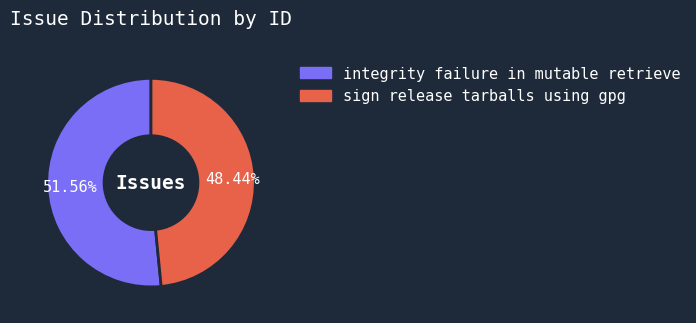

Combined, what portion of the pie is sign release tarballs using gpg and integrity failure in mutable retrieve?

100.0%